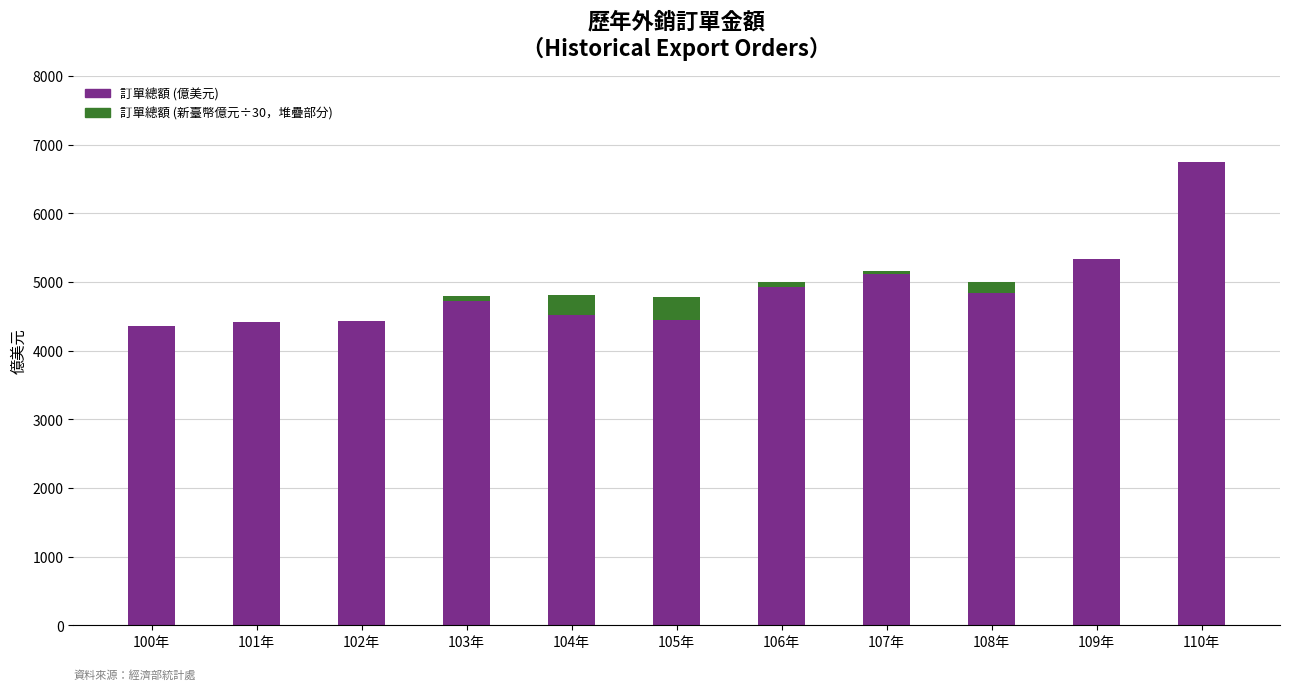

At which category is the sum across all series the highest?

110年